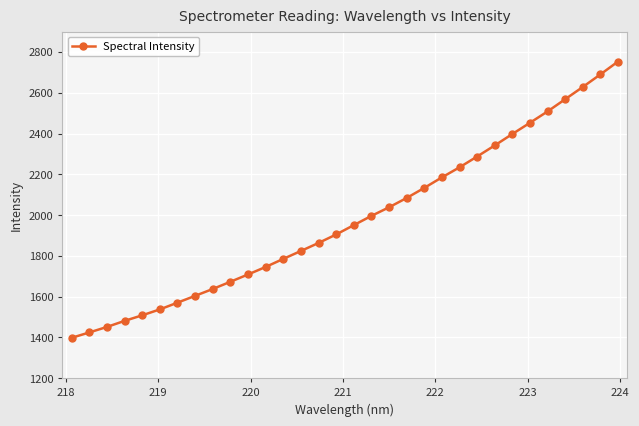

What is the difference between the maximum and minimum values?

1355.4